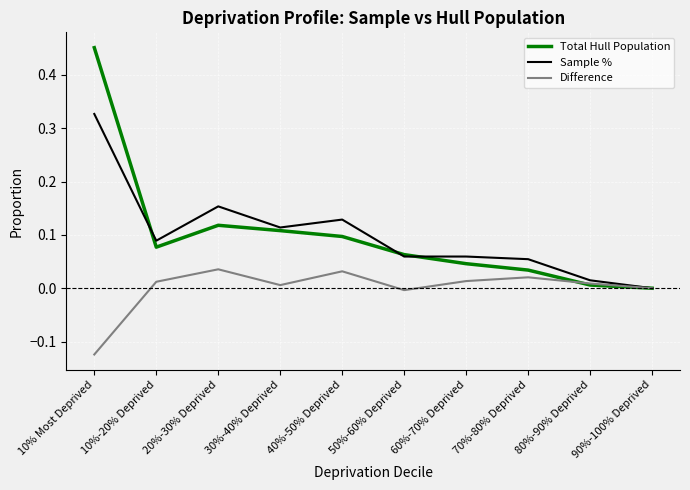

Between 20%-30% Deprived and 70%-80% Deprived, which series saw the biggest shift?

Sample %